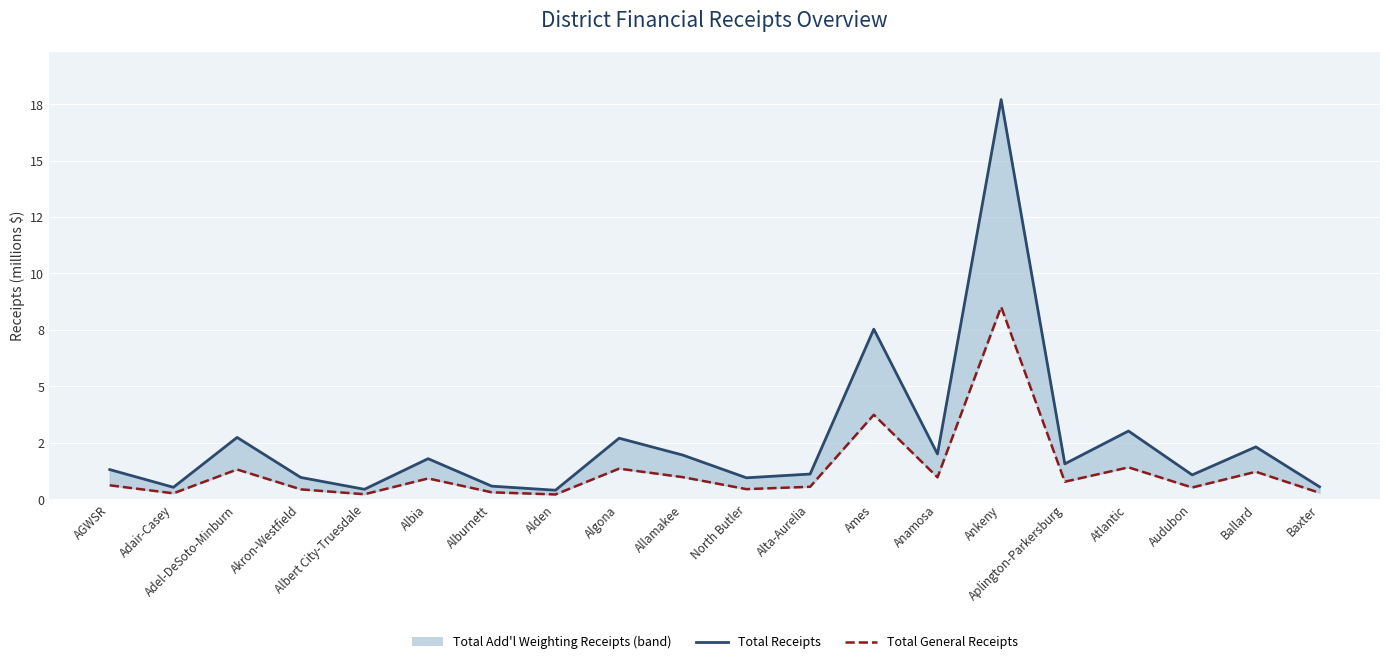

Does the chart display data point markers on the line(s)?

No